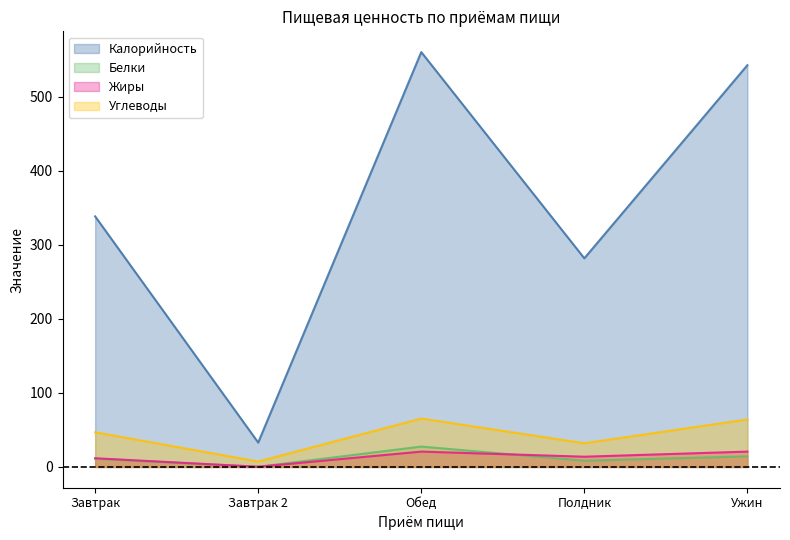

At how many categories does at least one series exceed 141?

4